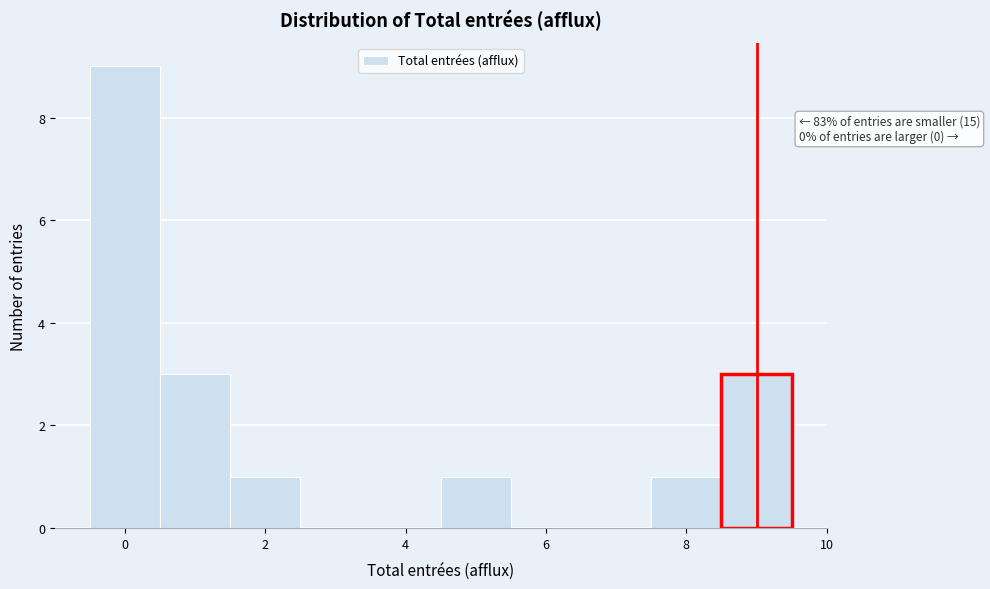

Which range on the x-axis has the tallest bar?

-0.5 to 0.5